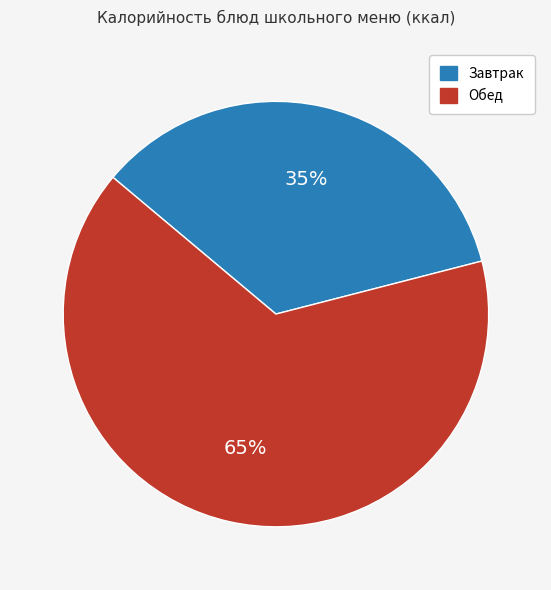

Is there any slice that represents more than half of the pie?

Yes